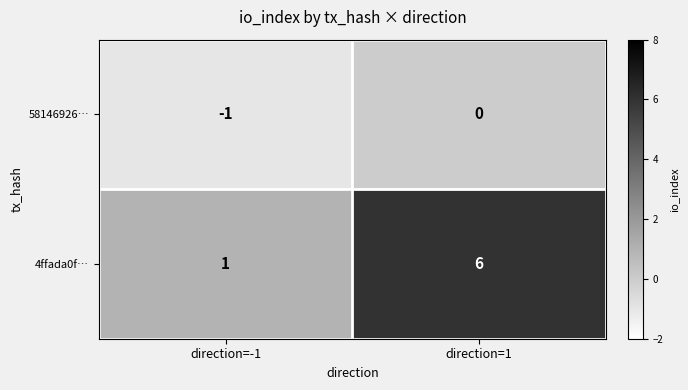

Rank the series by their maximum value, from highest to lowest.

4ffada0f…, 58146926…